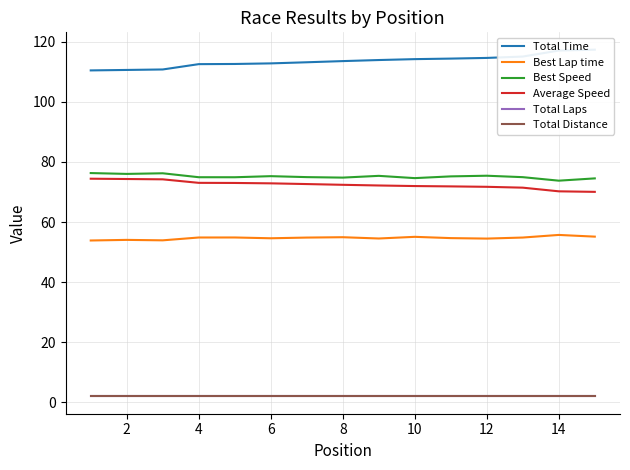

What is the difference between the second highest and second lowest values in the Best Lap time series?

1.2